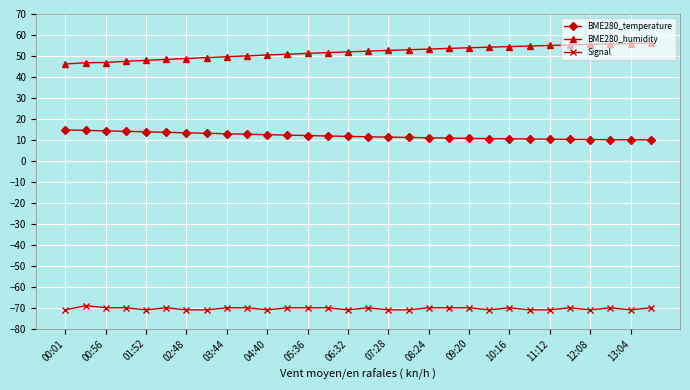

What is the highest value of the Signal series?

-69.0